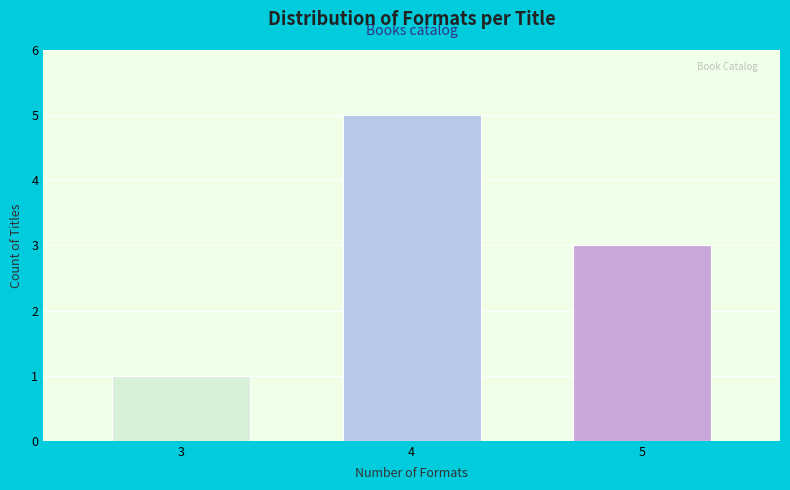

Reading left to right, extract all data points from this chart.

3=1	4=5	5=3